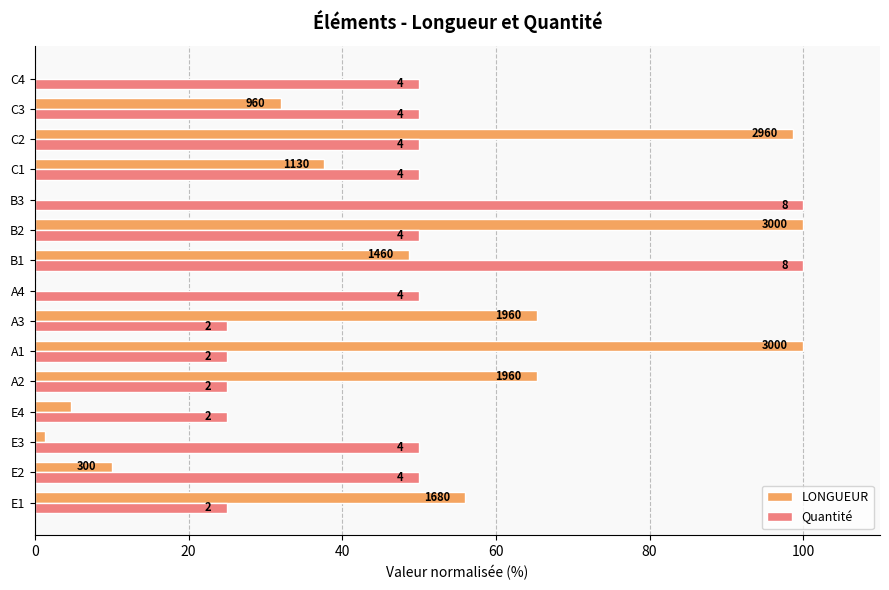

What is the difference between the second highest and minimum values in the LONGUEUR series?

100.0